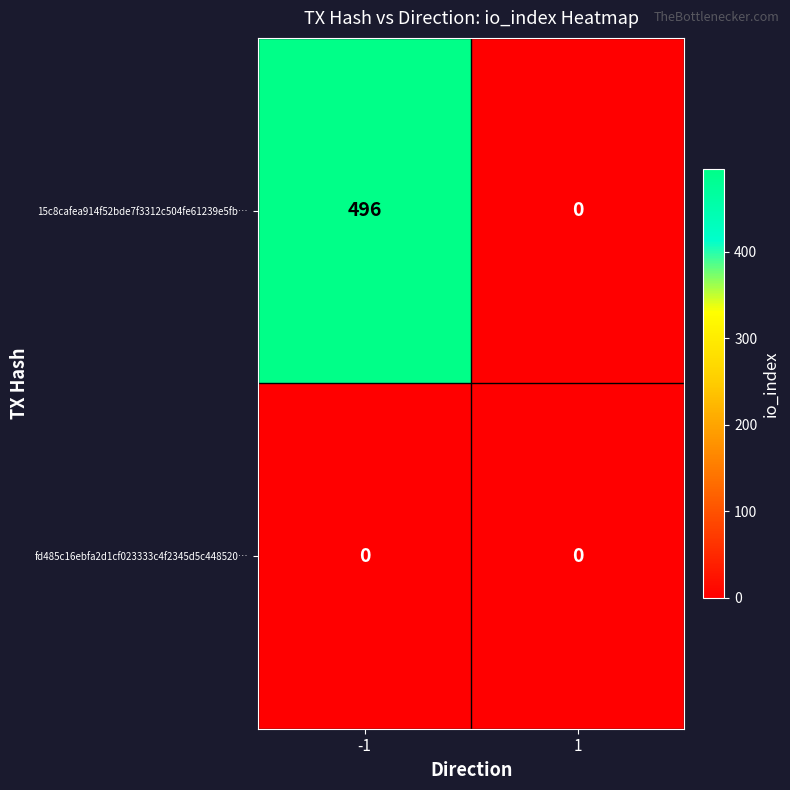

List the labels in order of 15c8cafea914f52bde7f3312c504fe61239e5fb… value, smallest first.

1, -1